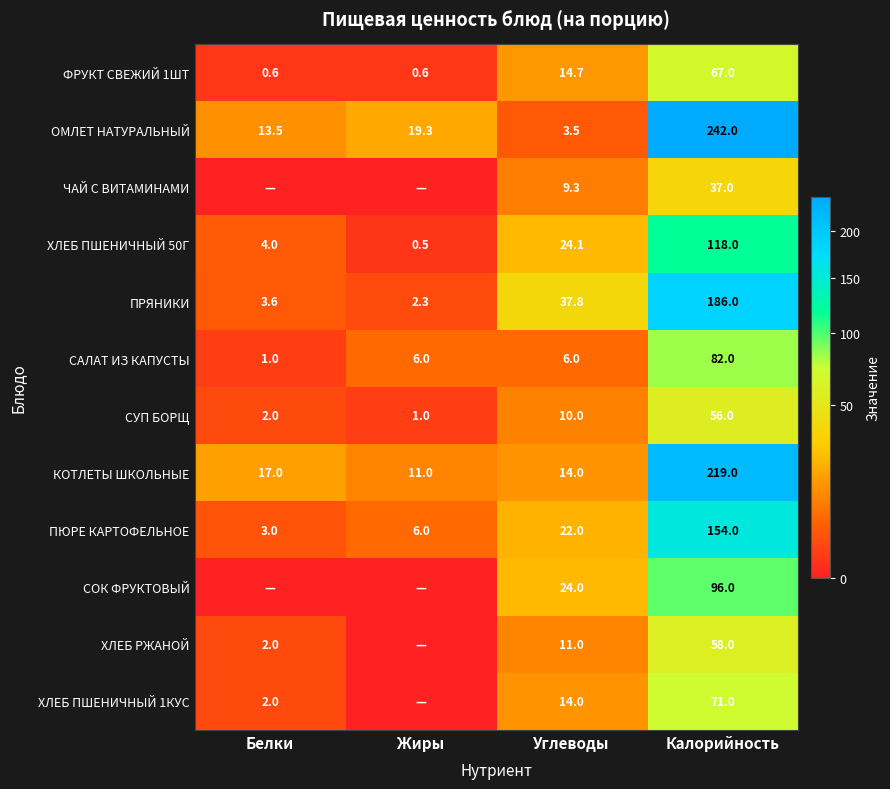

What is the difference between the highest and lowest values at Углеводы?

34.3